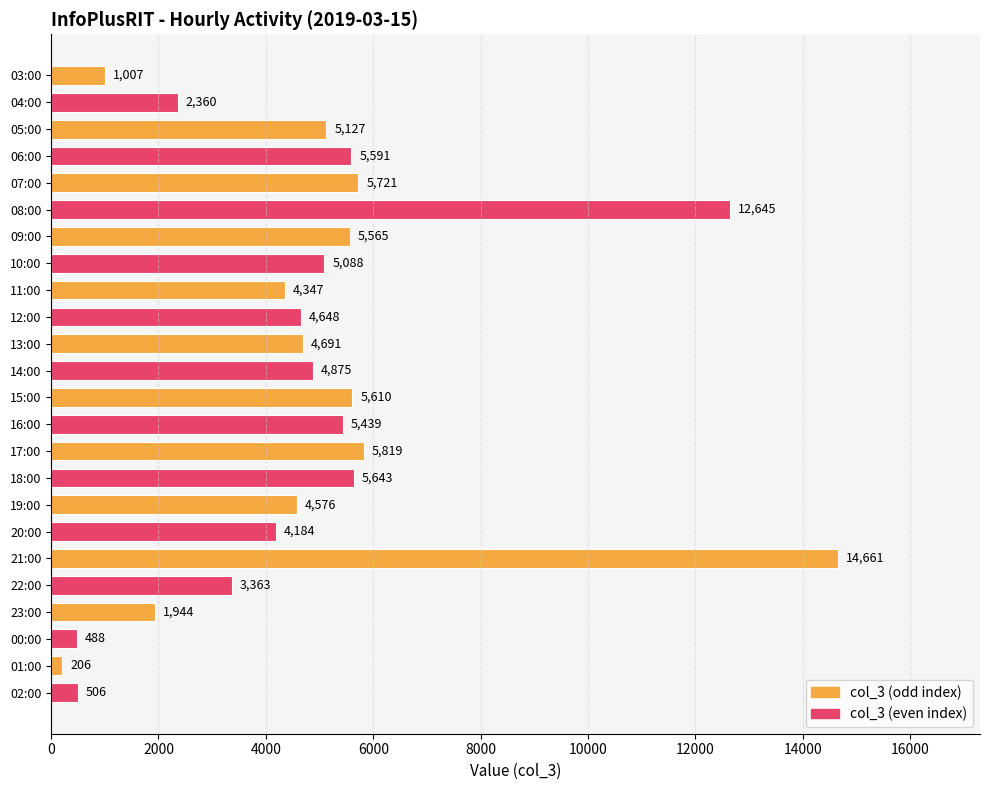

Rank the categories by value from lowest to highest.

01:00, 00:00, 02:00, 03:00, 23:00, 04:00, 22:00, 20:00, 11:00, 19:00, 12:00, 13:00, 14:00, 10:00, 05:00, 16:00, 09:00, 06:00, 15:00, 18:00, 07:00, 17:00, 08:00, 21:00